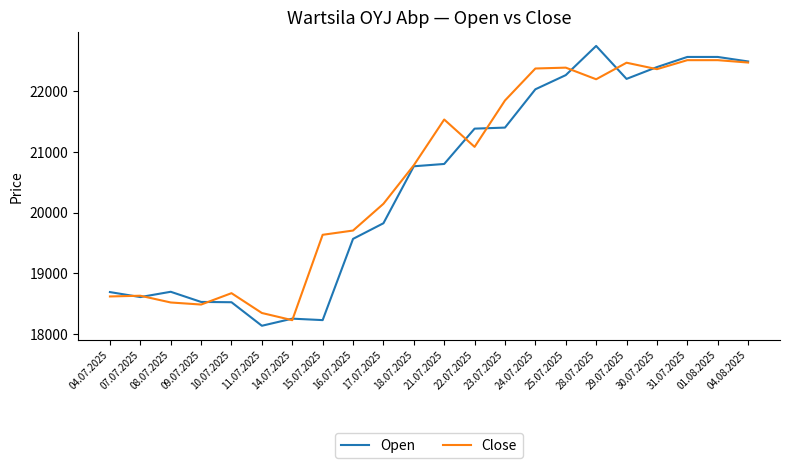

Which category has the lowest value across all series?

11.07.2025